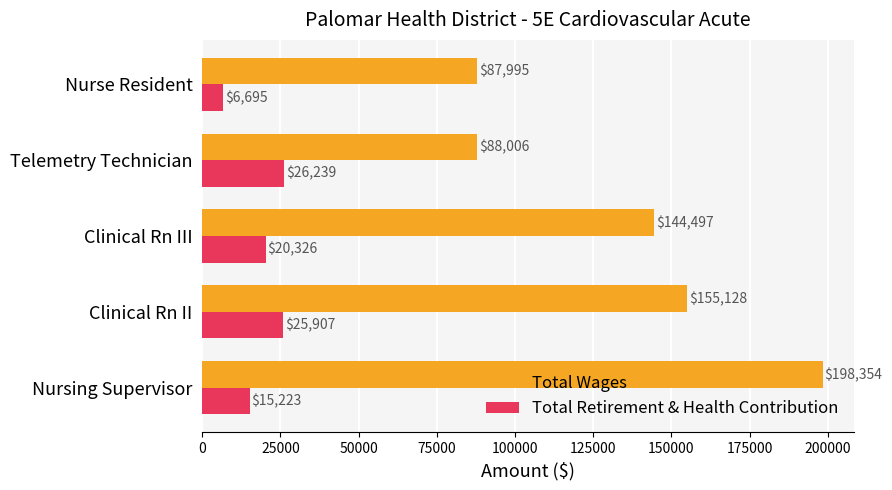

What is the smallest value displayed?

6695